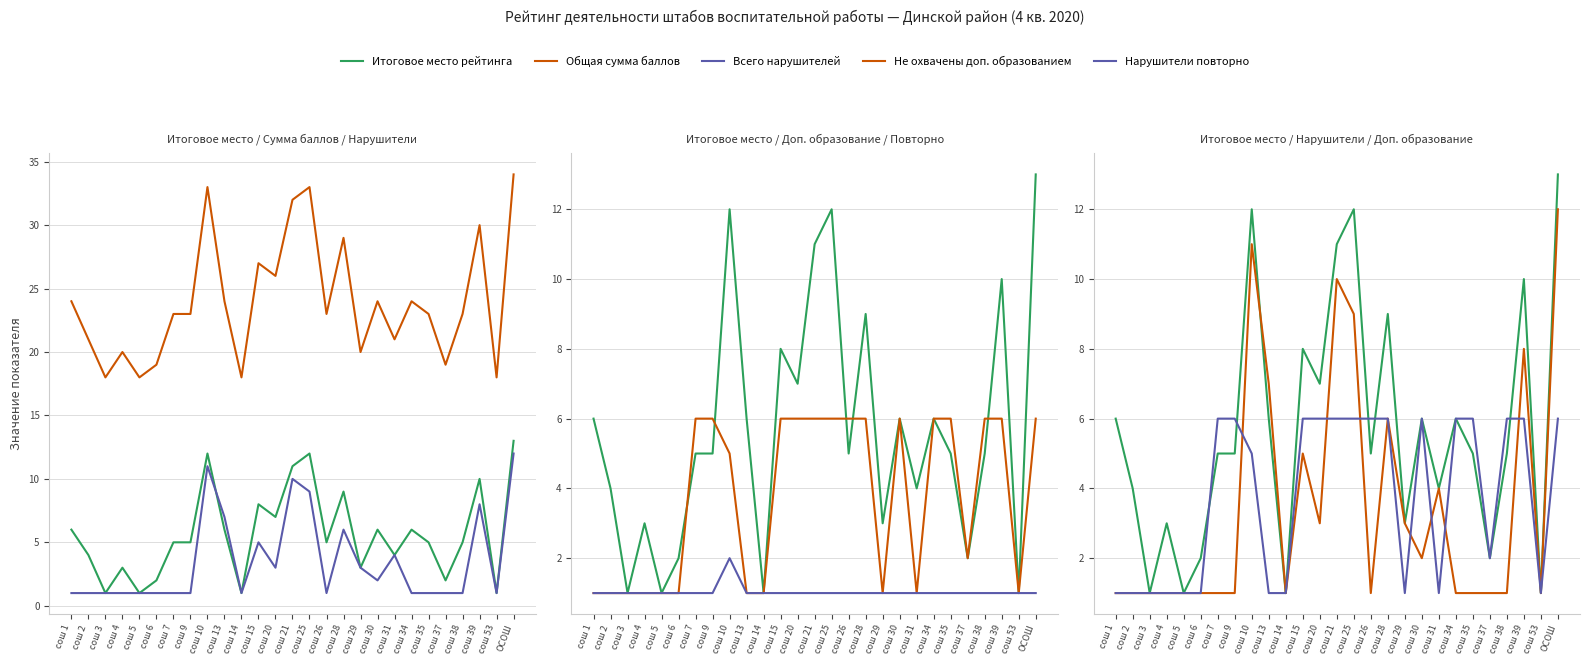

Which category has the highest value in the Всего нарушителей series?

ОСОШ